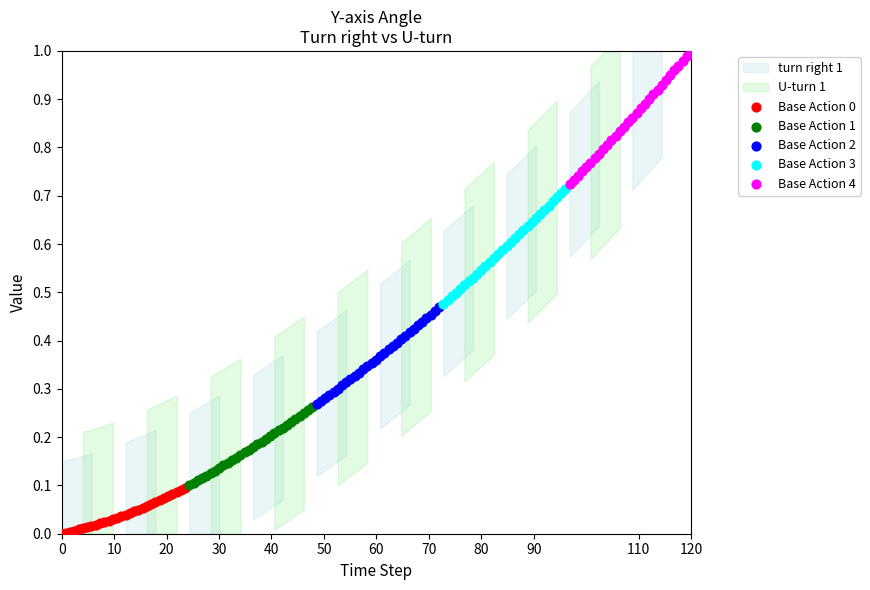

Which series has the largest Y range (max minus min)?

Base Action 4